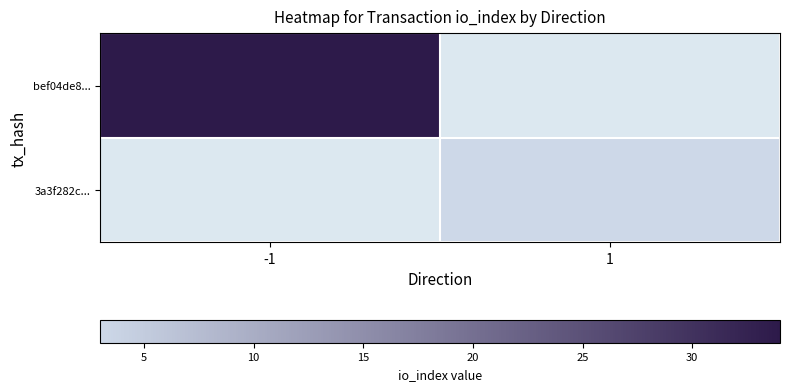

Rank the categories by bef04de8... value from highest to lowest.

-1, 1